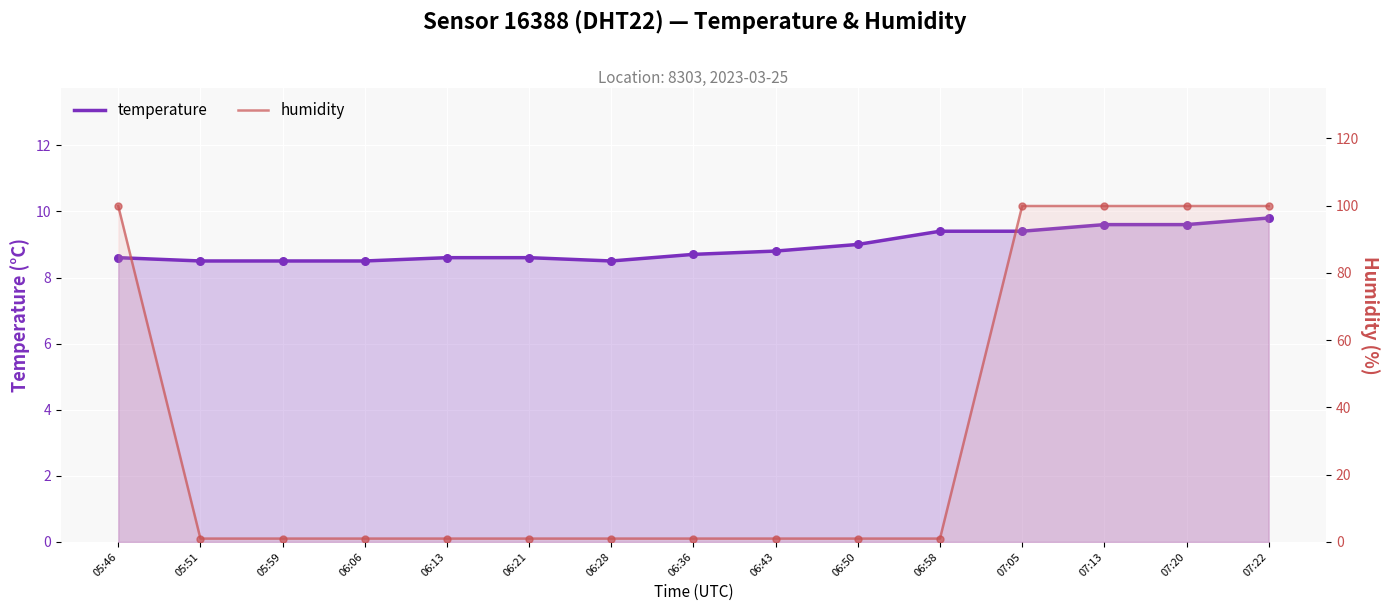

Which series has the largest Y range (max minus min)?

humidity